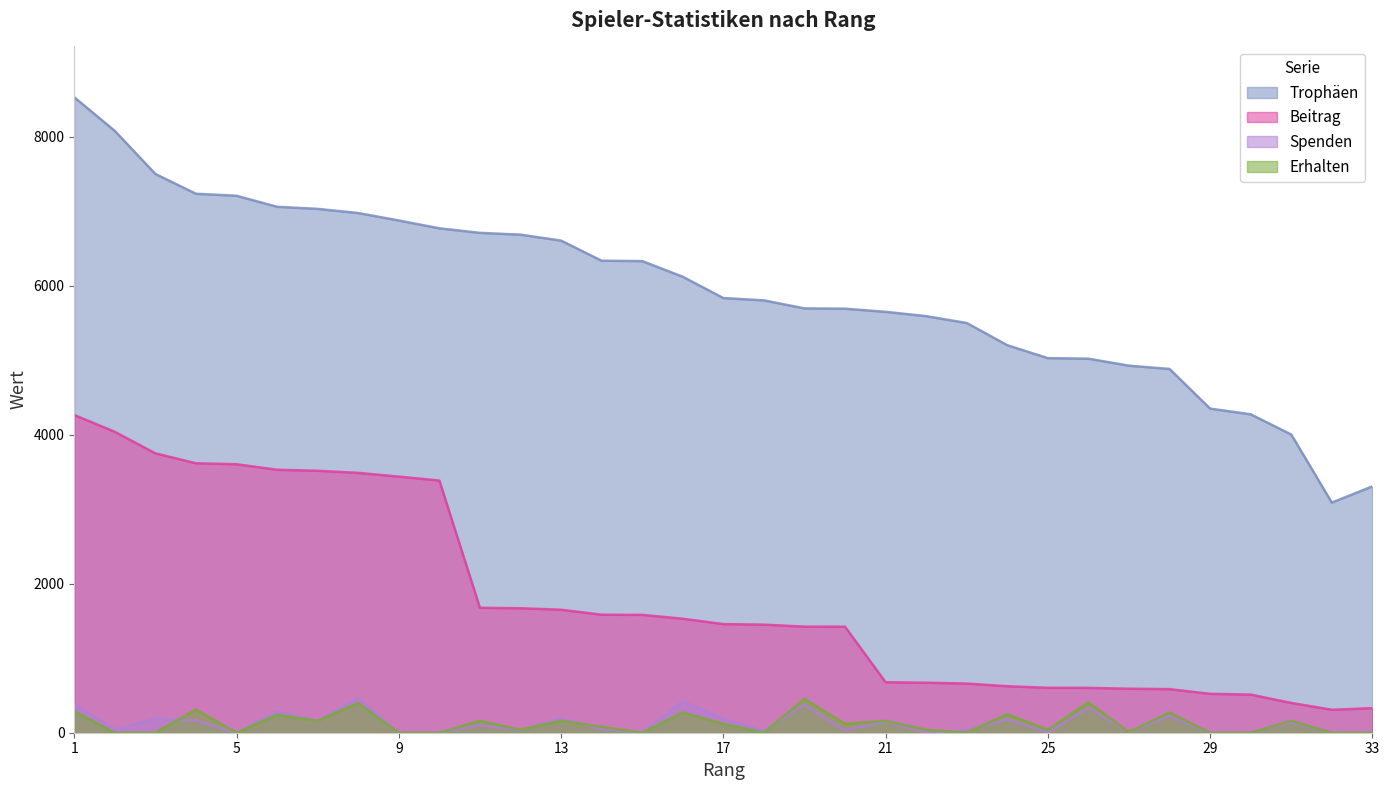

The Beitrag series shows 1386 at 7. True or false?

False